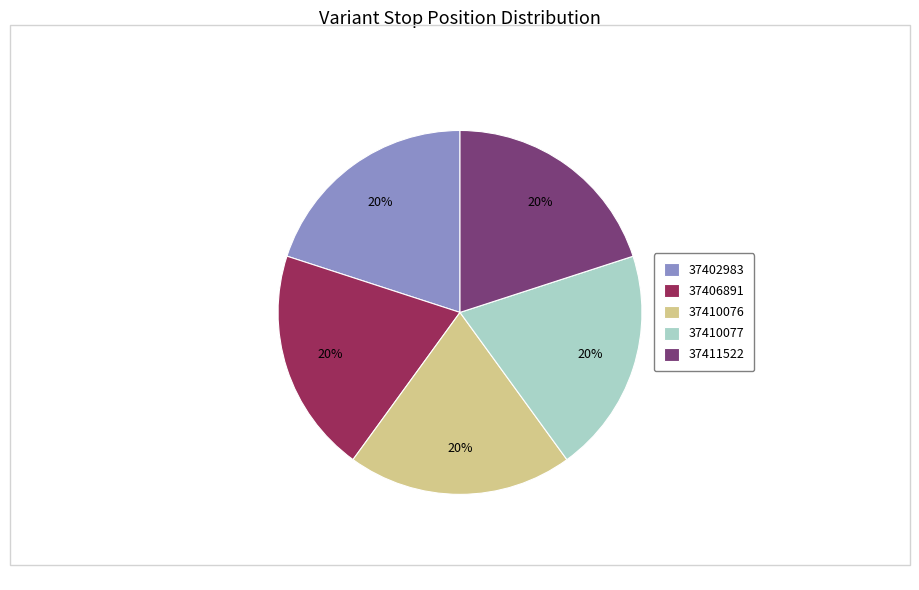

Count the number of slices in the pie.

5